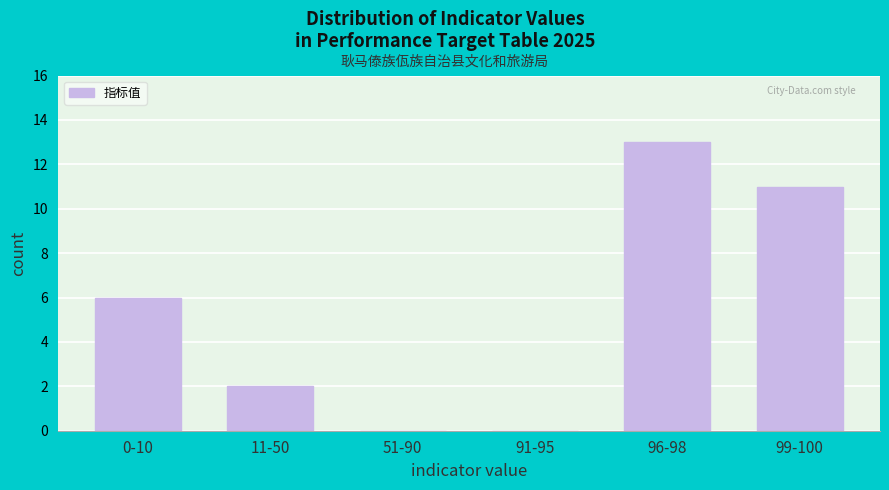

Reading left to right, list all the values displayed in this chart.

0-10=6	11-50=2	51-90=0	91-95=0	96-98=13	99-100=11